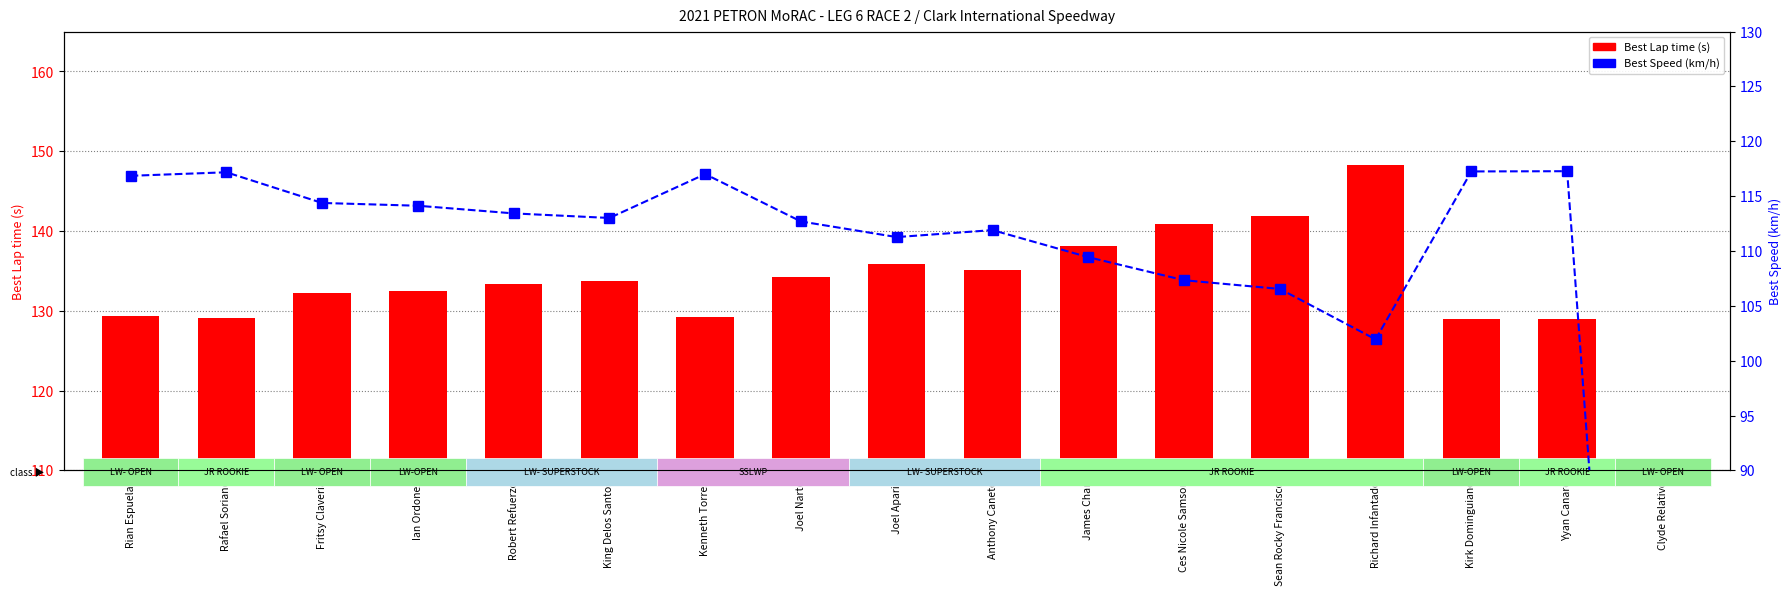

What is the greatest value displayed?

148.3